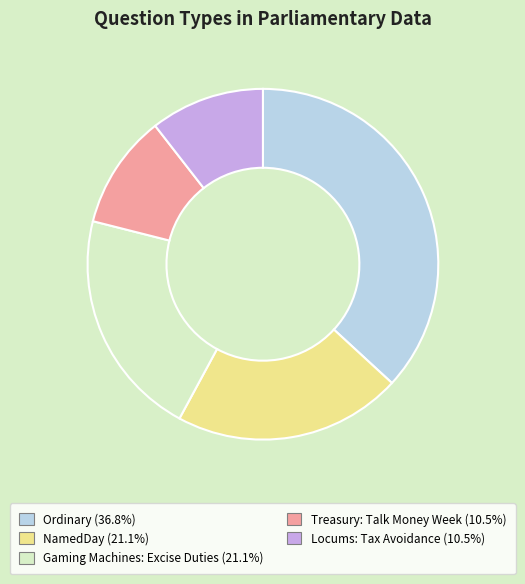

Which category has the biggest portion of the pie?

Ordinary